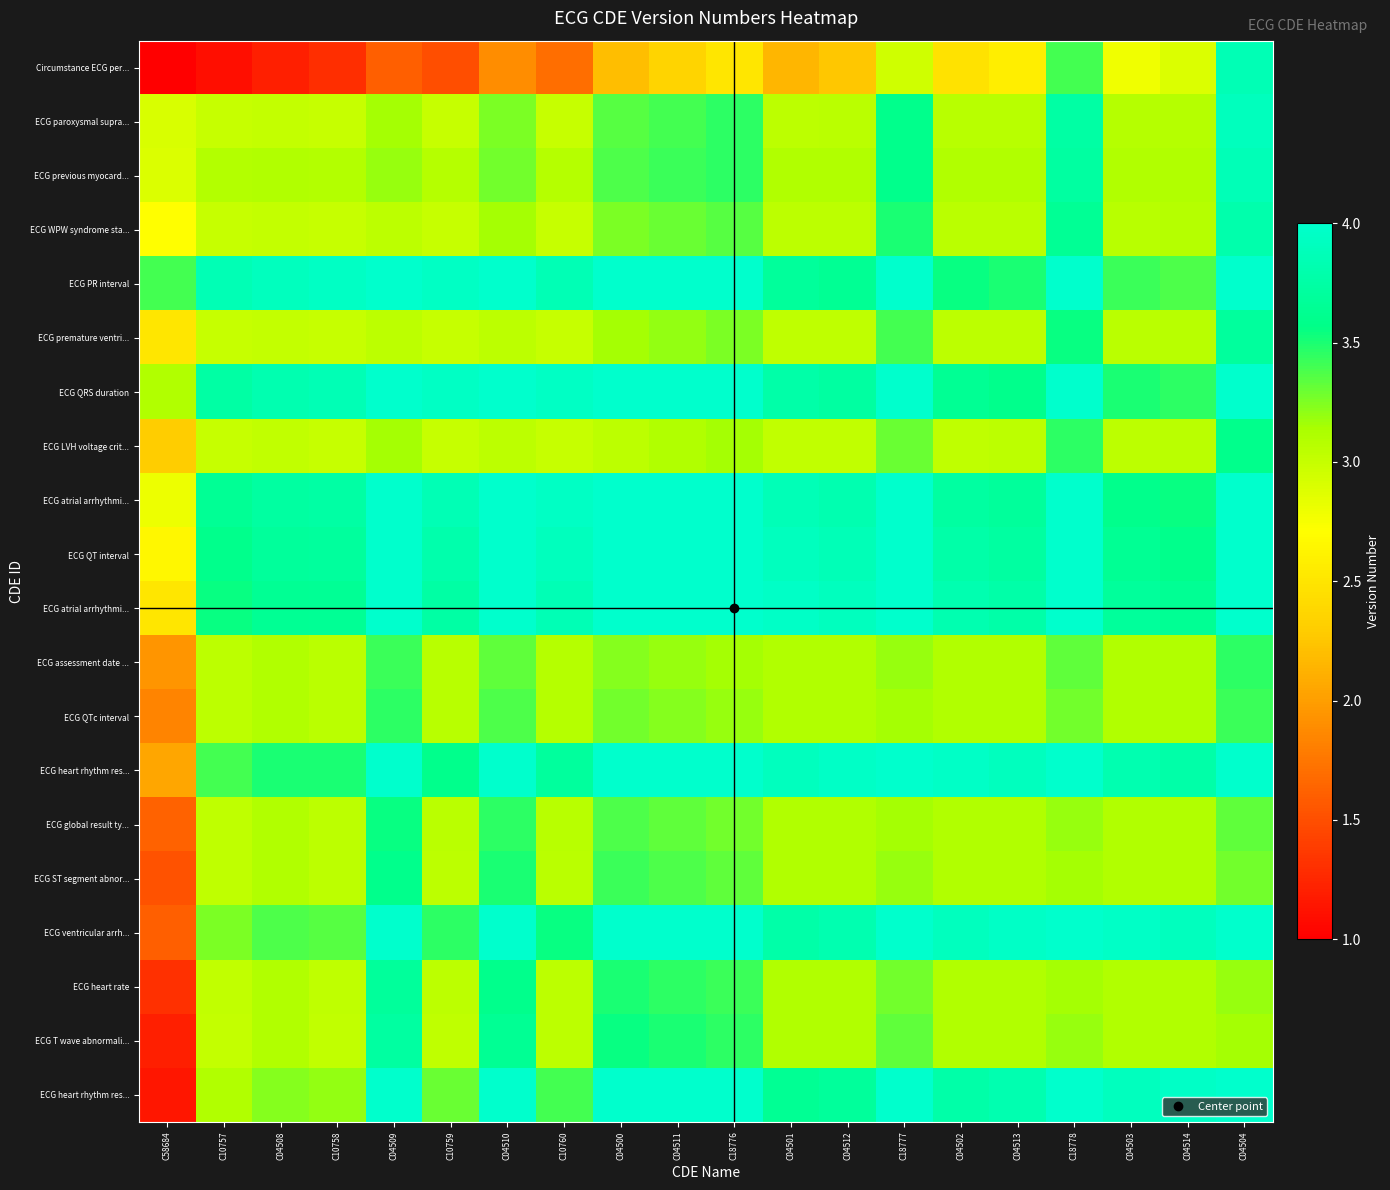

What is the total value across all series at C18776?

71.0